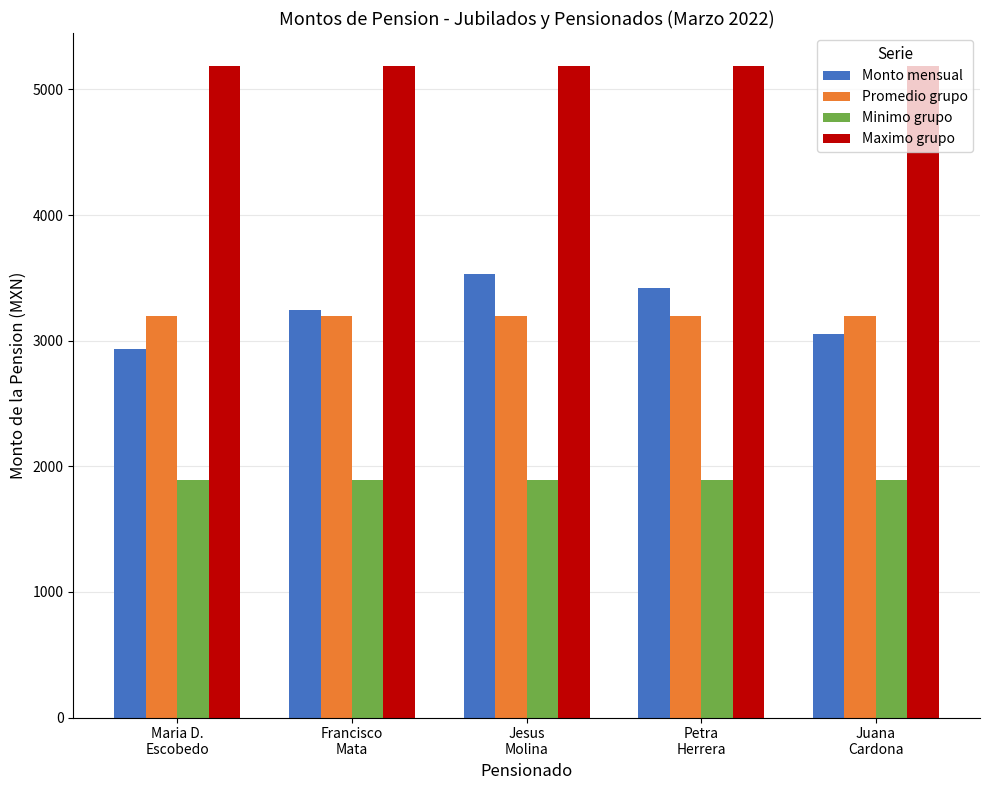

What is the label of the 3rd bar from the right?

Jesus
Molina